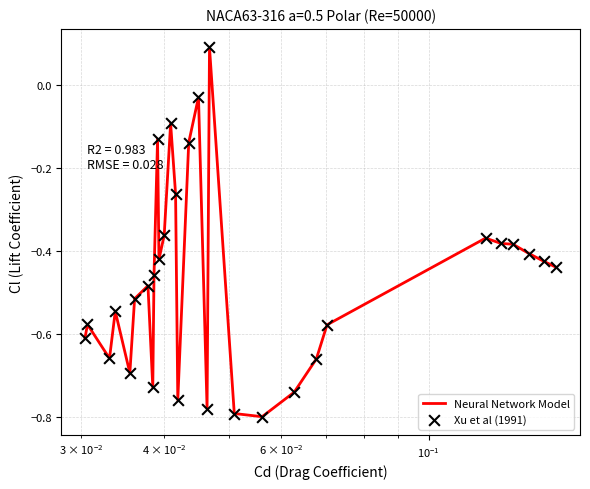

What is the difference between the maximum and minimum values?

0.9